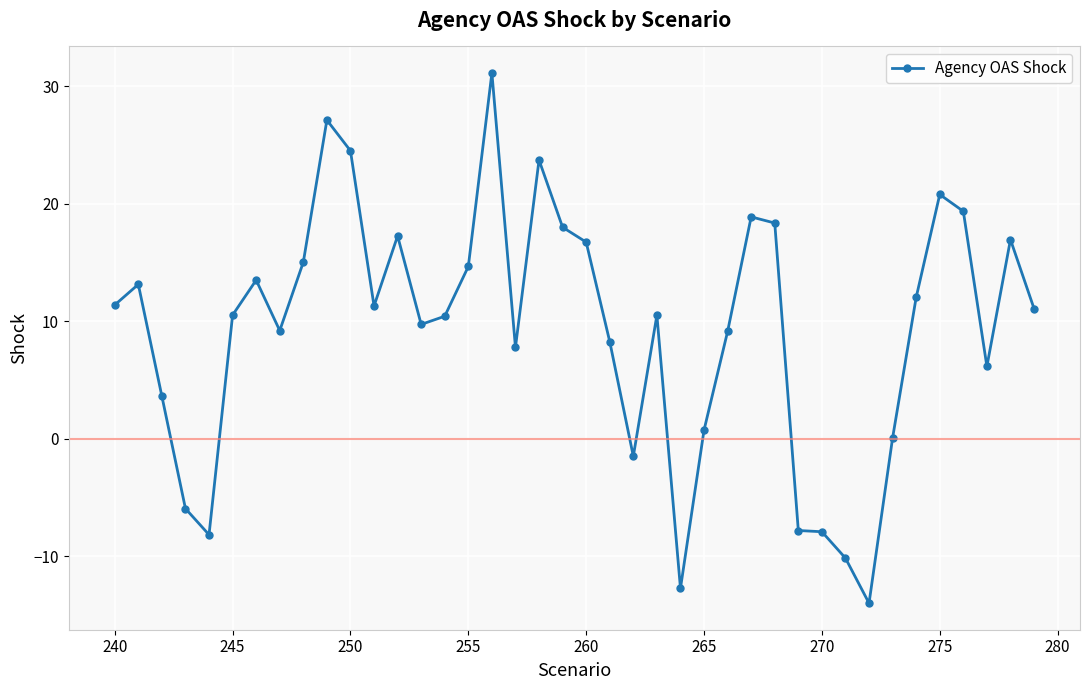

What is the sum of all values?

372.8